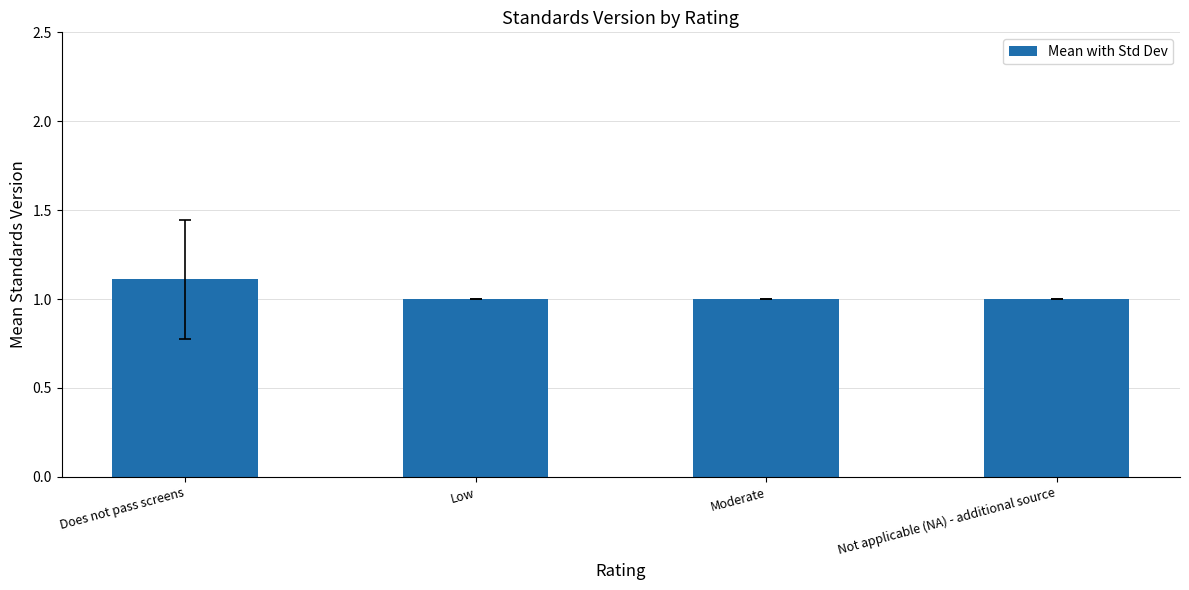

How many categories are shown in the chart?

4